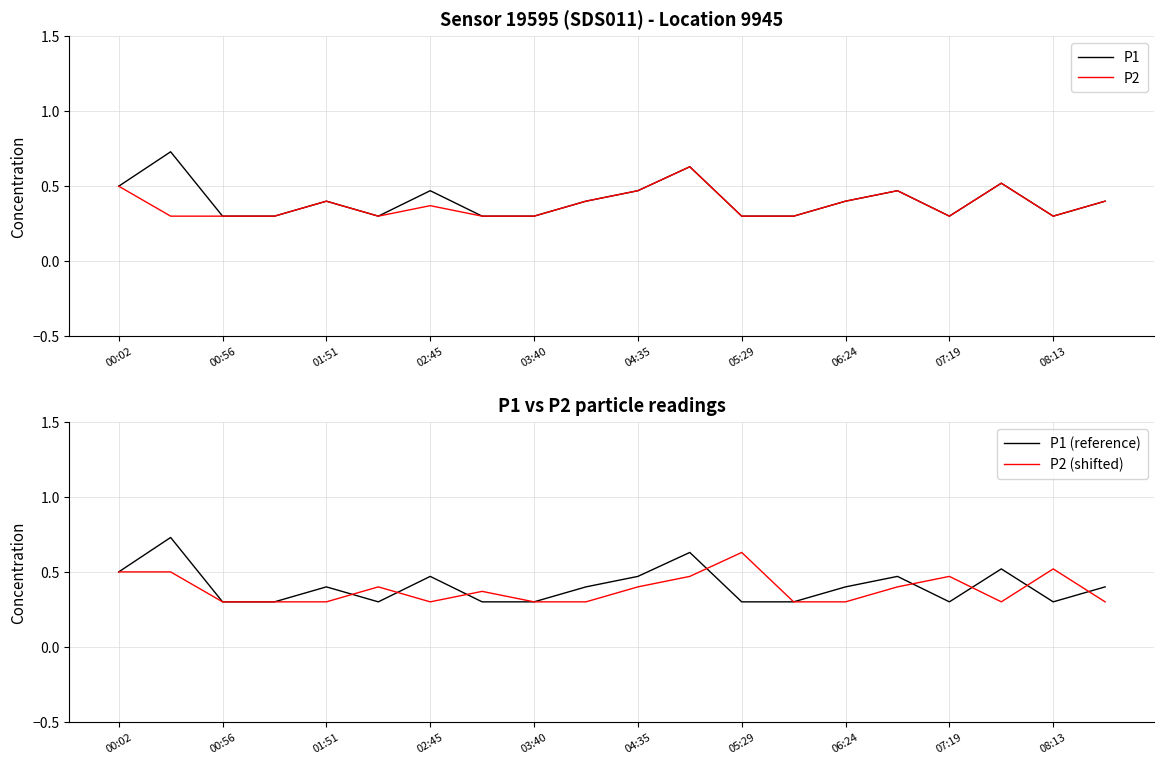

What is the value of the P1 (reference) point at the 19th from the left?

0.3